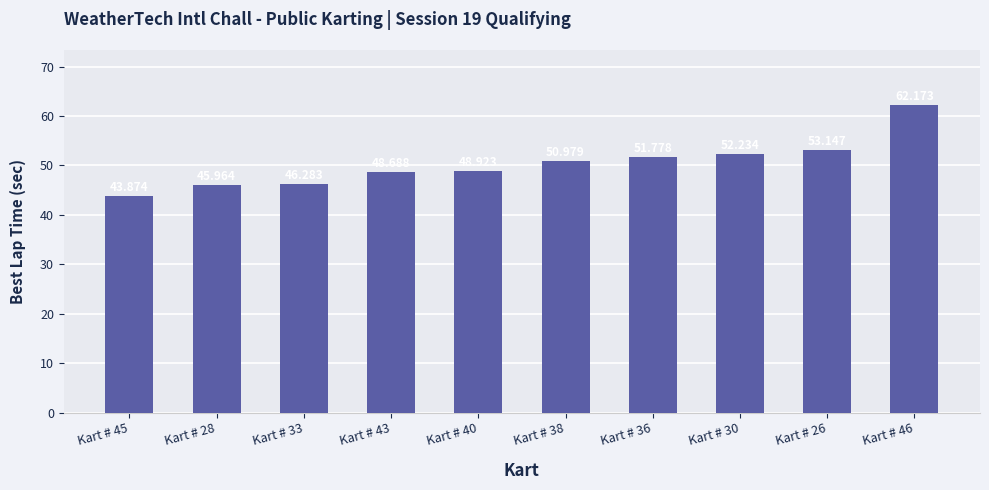

The chart shows a value of 53.1 at Kart # 26. True or false?

True